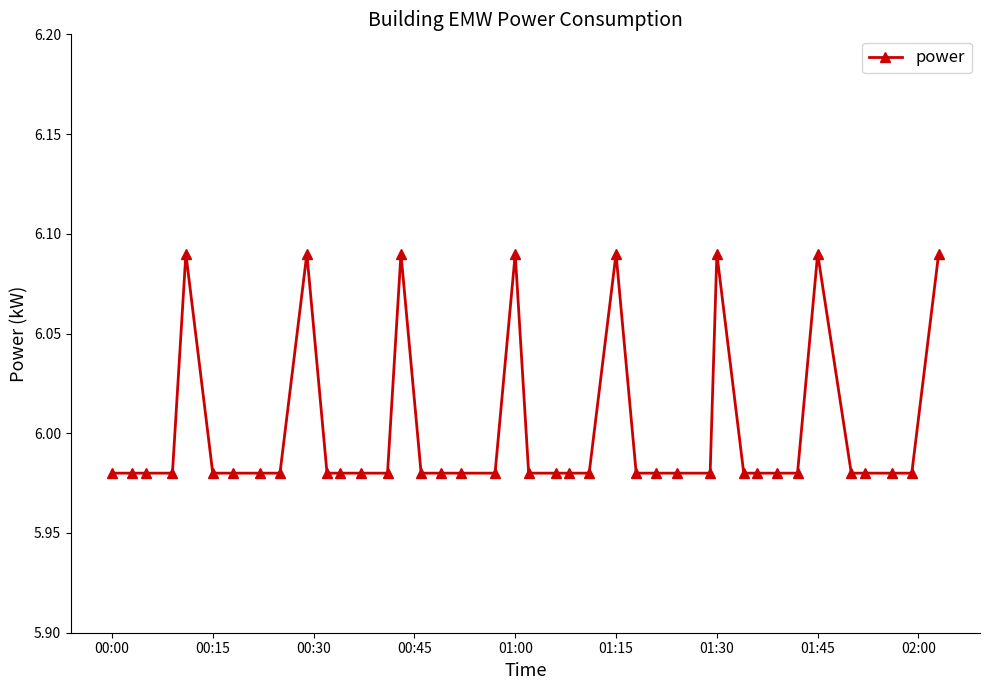

What is the sum of all values?

240.1